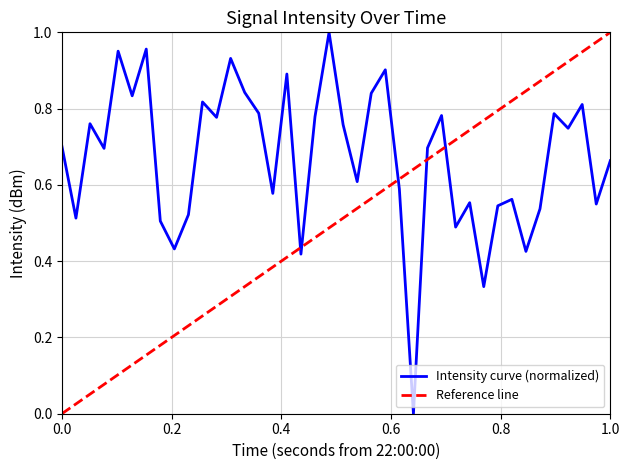

How many interior local peaks (higher than both neighbors) does the data have?

13